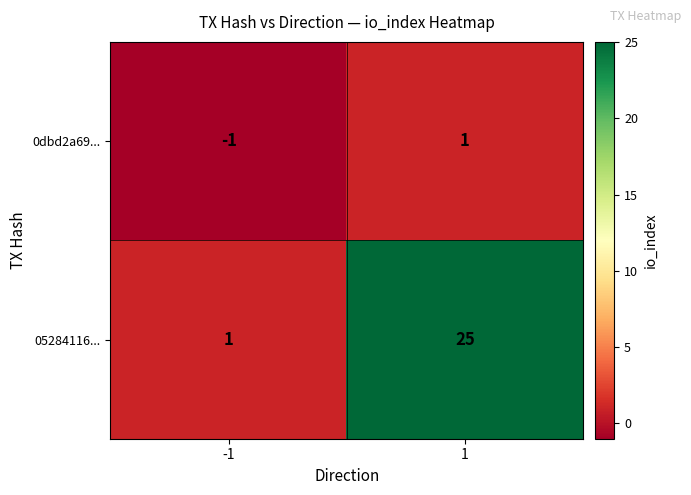

Reading left to right, extract all data points from this chart.

0dbd2a69...: -1	1
05284116...: 1	25